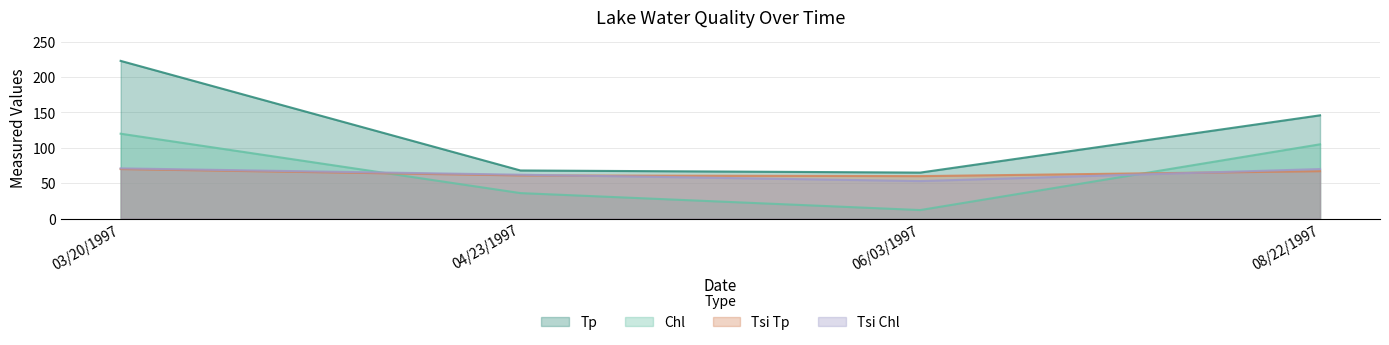

At which label does Tsi Tp reach its peak?

03/20/1997